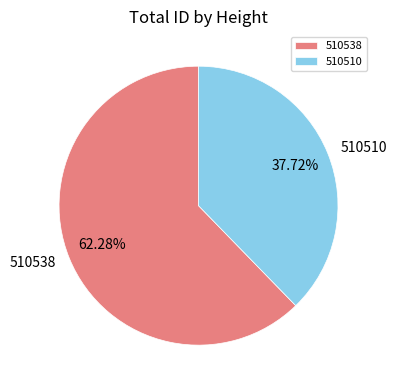

Which slice is the largest?

510538